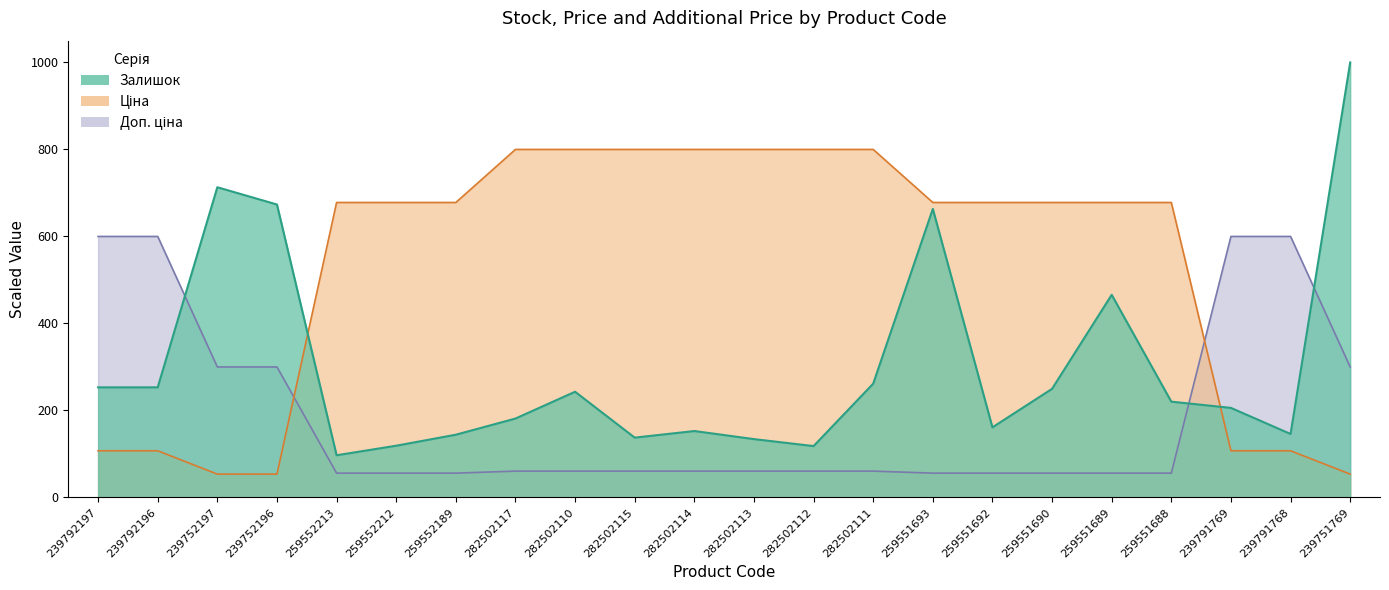

What is the greatest value displayed?

1000.0